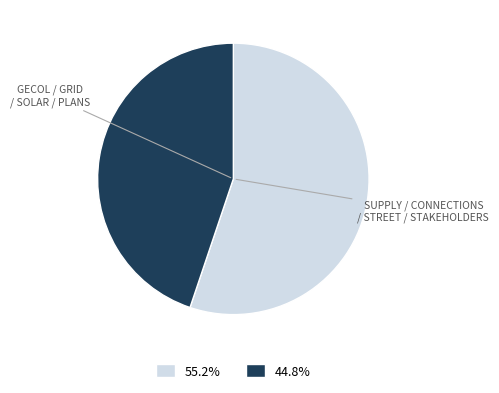

Is there a majority slice in this chart?

Yes